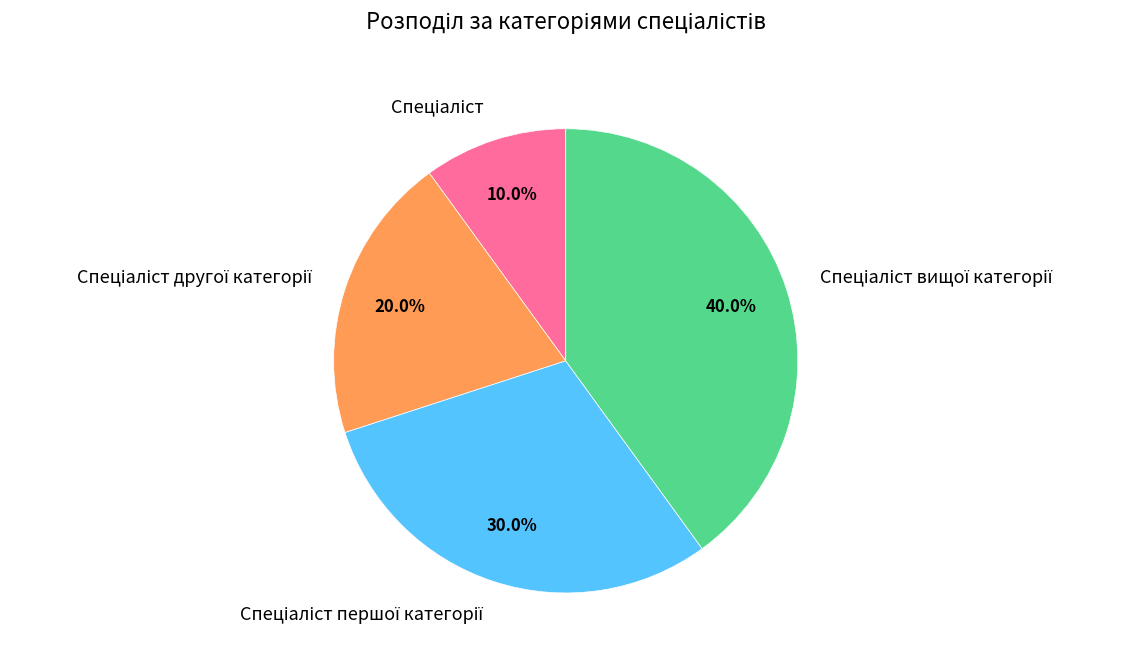

Is there any slice that represents more than half of the pie?

No